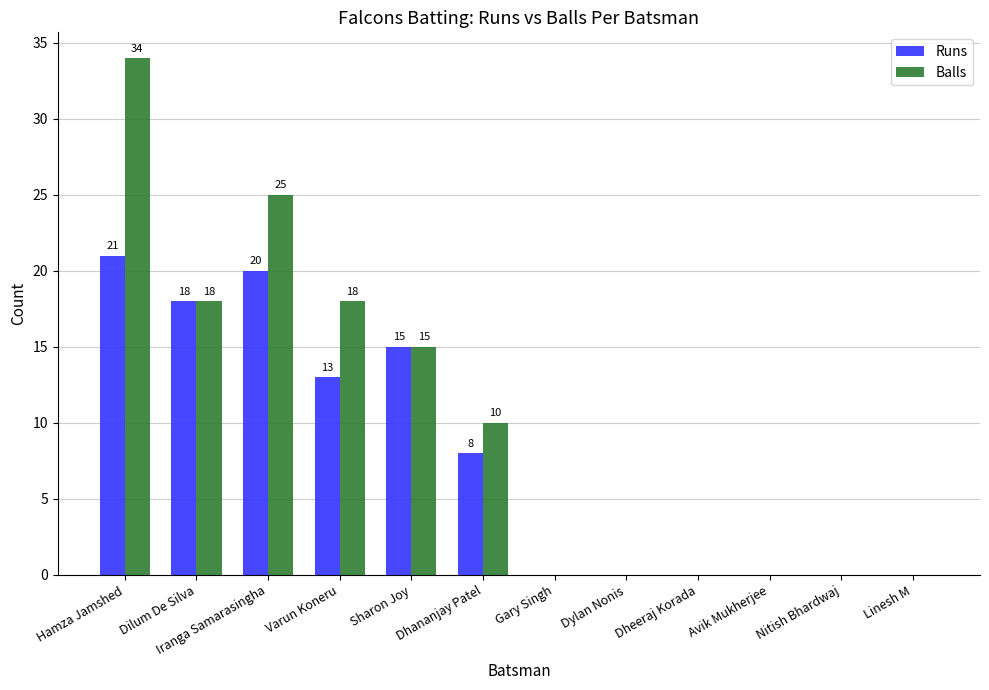

Is the value of Runs at Linesh M greater than the value of Balls at Dhananjay Patel?

No